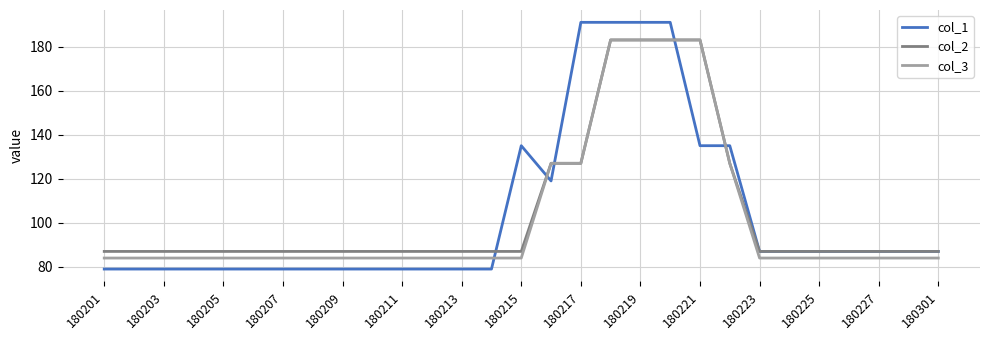

Which series has the largest range (max minus min)?

col_1